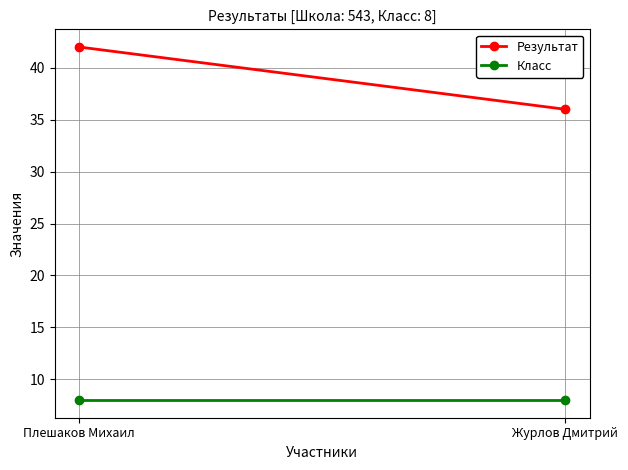

At which category does the chart reach its peak across all series?

Плешаков Михаил